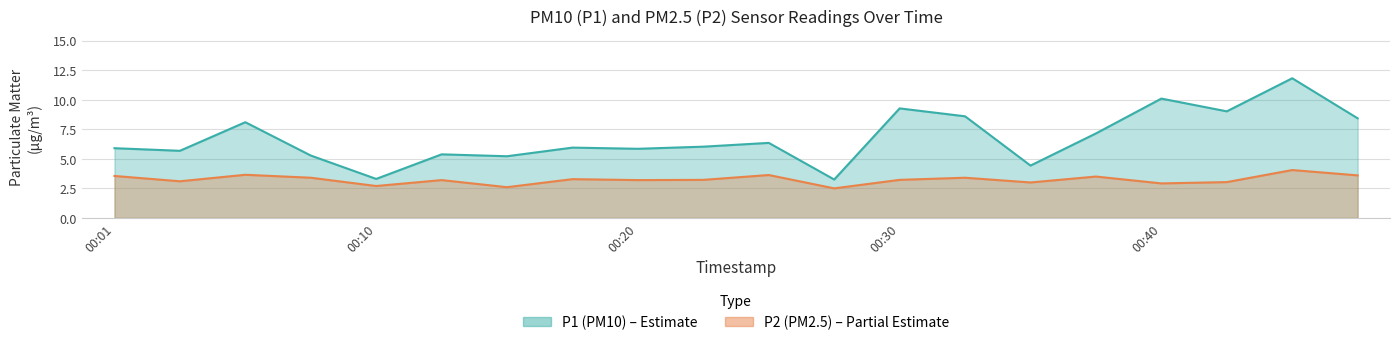

True or false: P2 (PM2.5) and P1 (PM10) cross at least once.

False